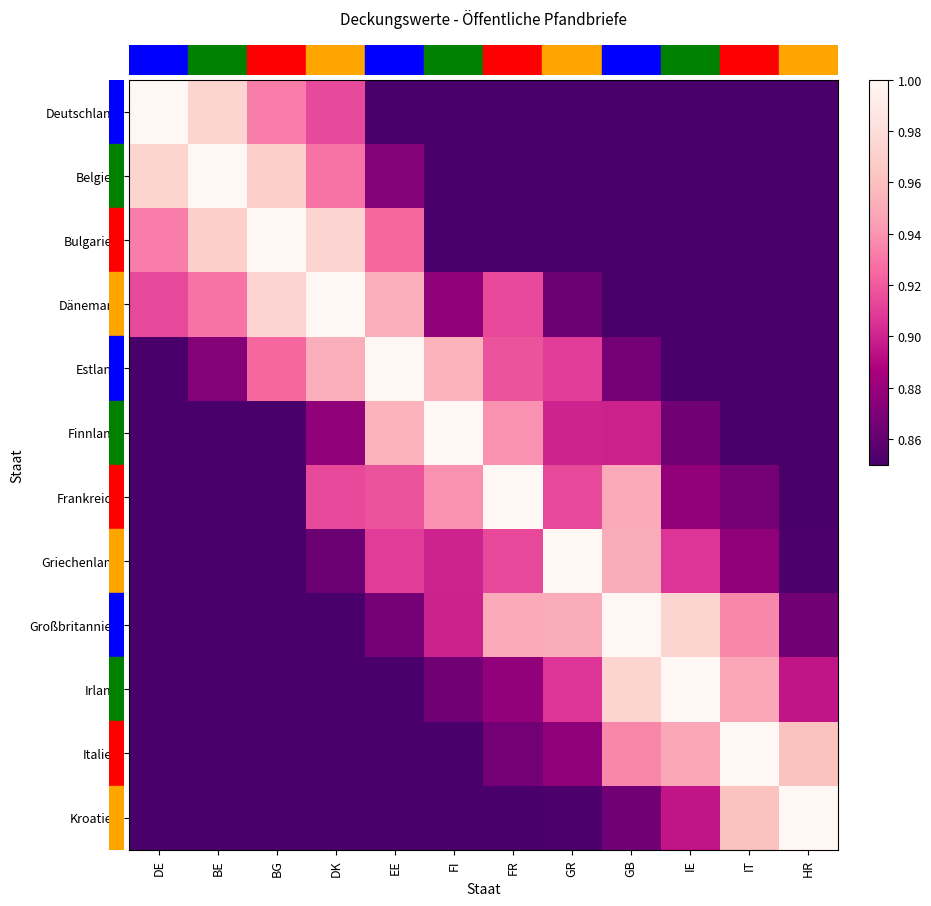

Which series has the largest range (max minus min)?

Deutschland